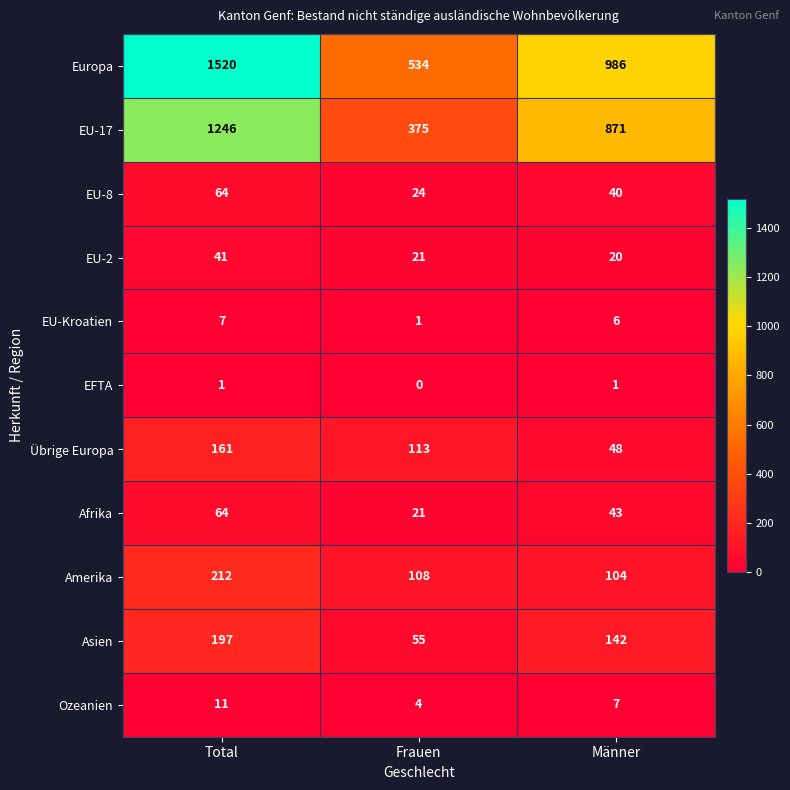

What is the sum of the EU-8 values at Männer and Total?

104